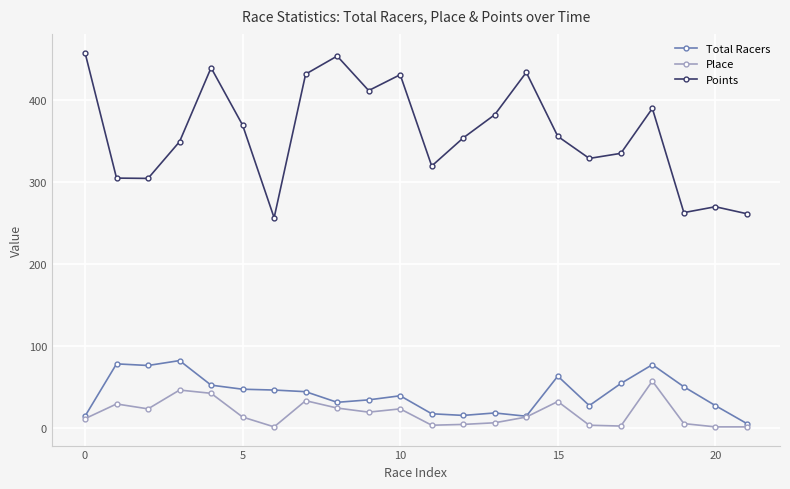

What is the value of the Total Racers point at the 11th from the left?

39.0